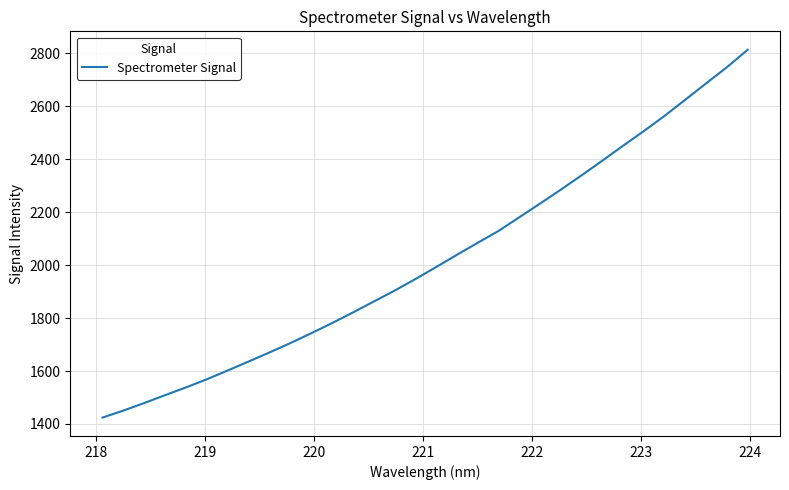

Reading left to right, list all the values displayed in this chart.

1424.2	1450.6	1479.1	1508.8	1538.0	1568.7	1601.8	1635.7	1669.6	1705.0	1742.1	1780.4	1820.5	1861.6	1902.8	1946.5	1992.0	2038.2	2083.7	2128.4	2180.1	2231.9	2284.5	2338.7	2394.3	2450.9	2506.3	2563.8	2625.1	2686.7	2747.8	2813.7